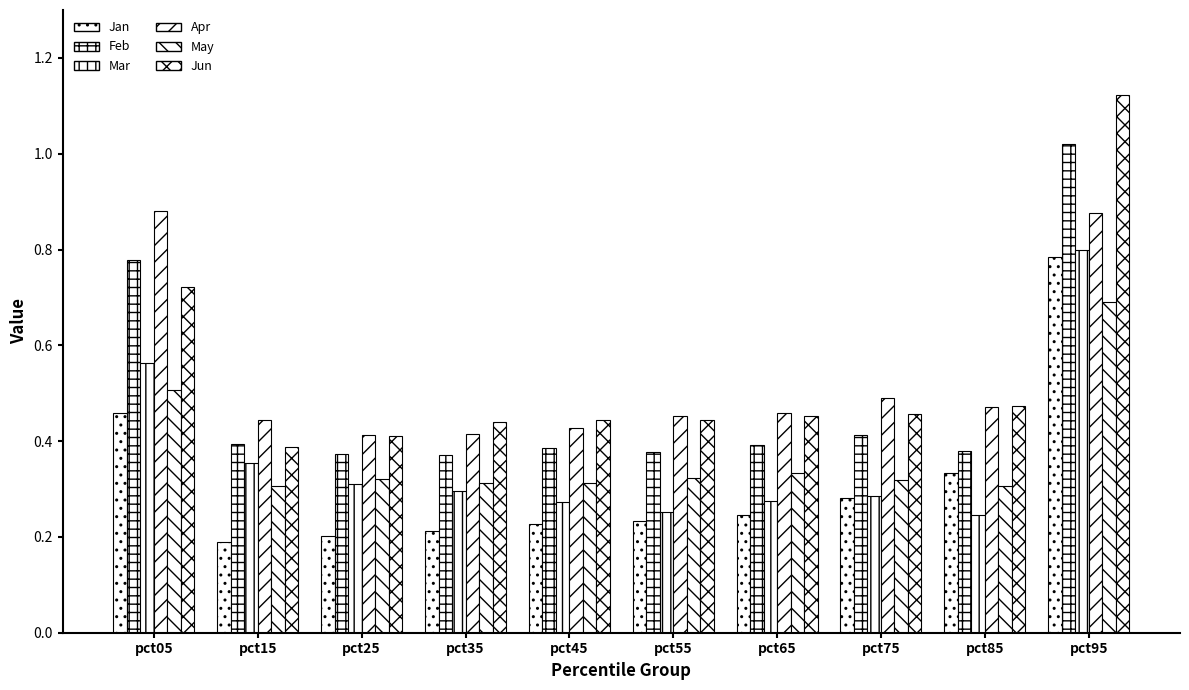

Which series has the largest range (max minus min)?

Jun